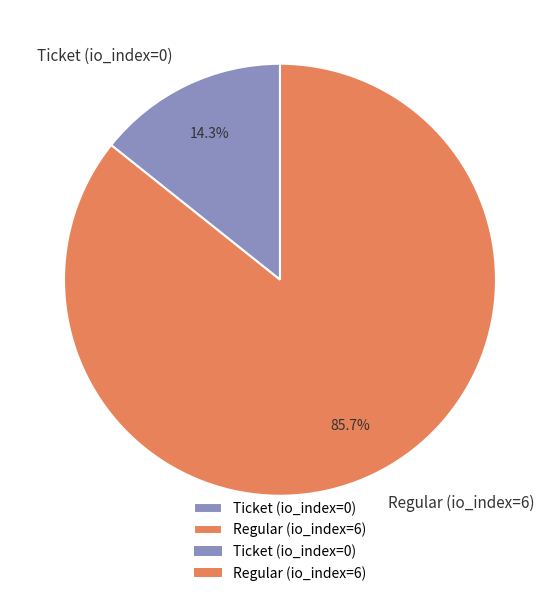

What percentage is the Regular (io_index=6) slice, to the nearest percent?

86%